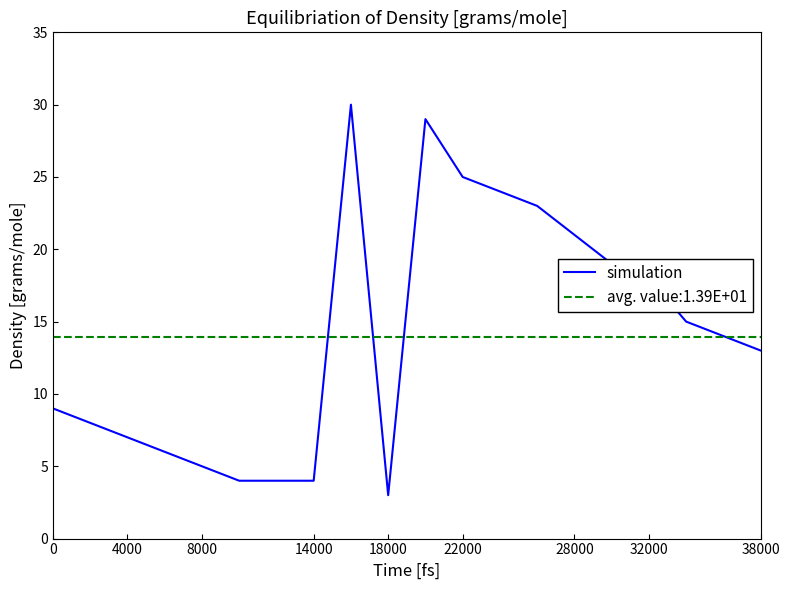

Read the value at 10.

29